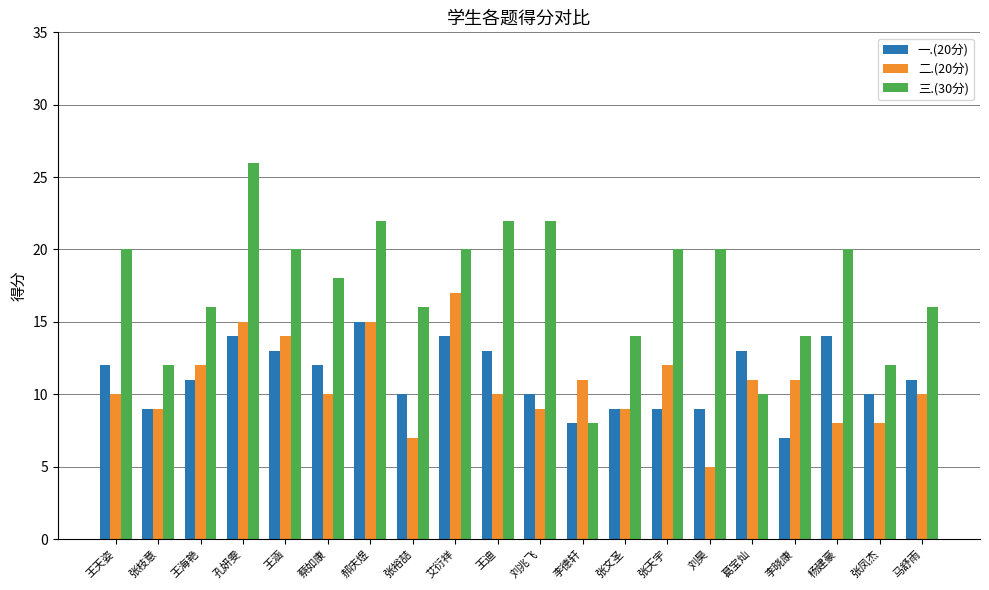

At which category does the chart reach its peak across all series?

孔妍雯